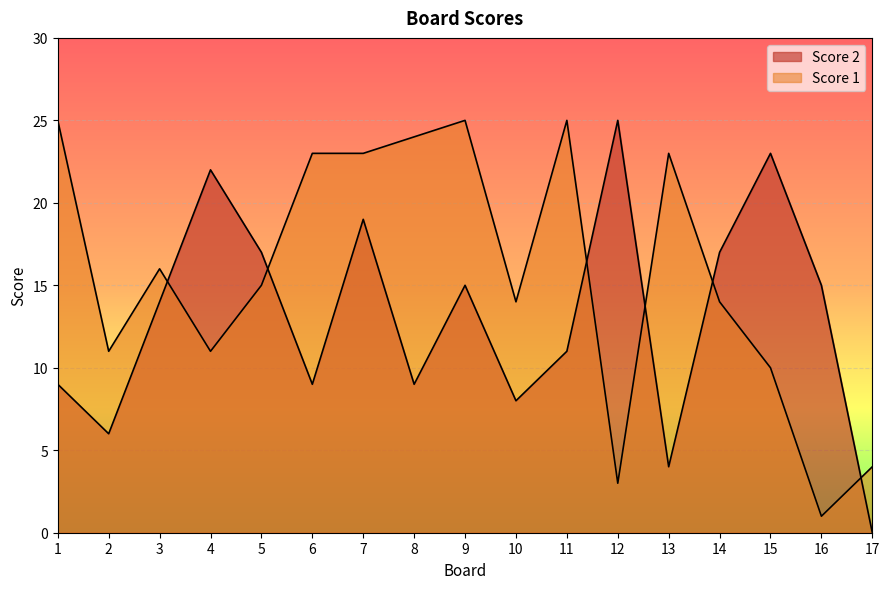

At which category does Score 2 reach its first local peak?

4